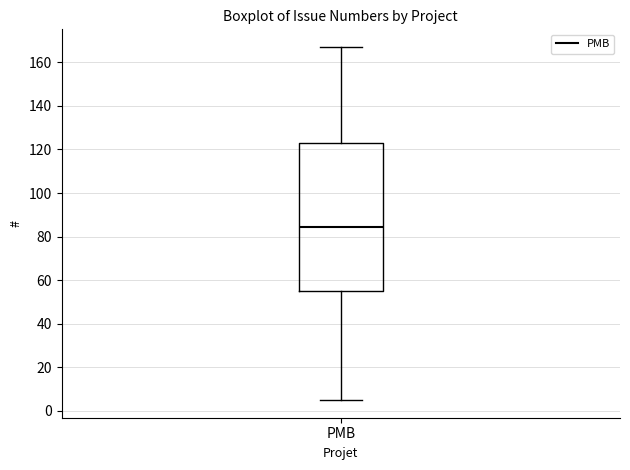

Read this box plot against the y-axis: the position of the median line, the range covered by the box, and the ends of both whiskers. The values are not printed on the chart, so give them approximately, as read against the axis.

median 84, box 56 to 122, whiskers 6 to 168